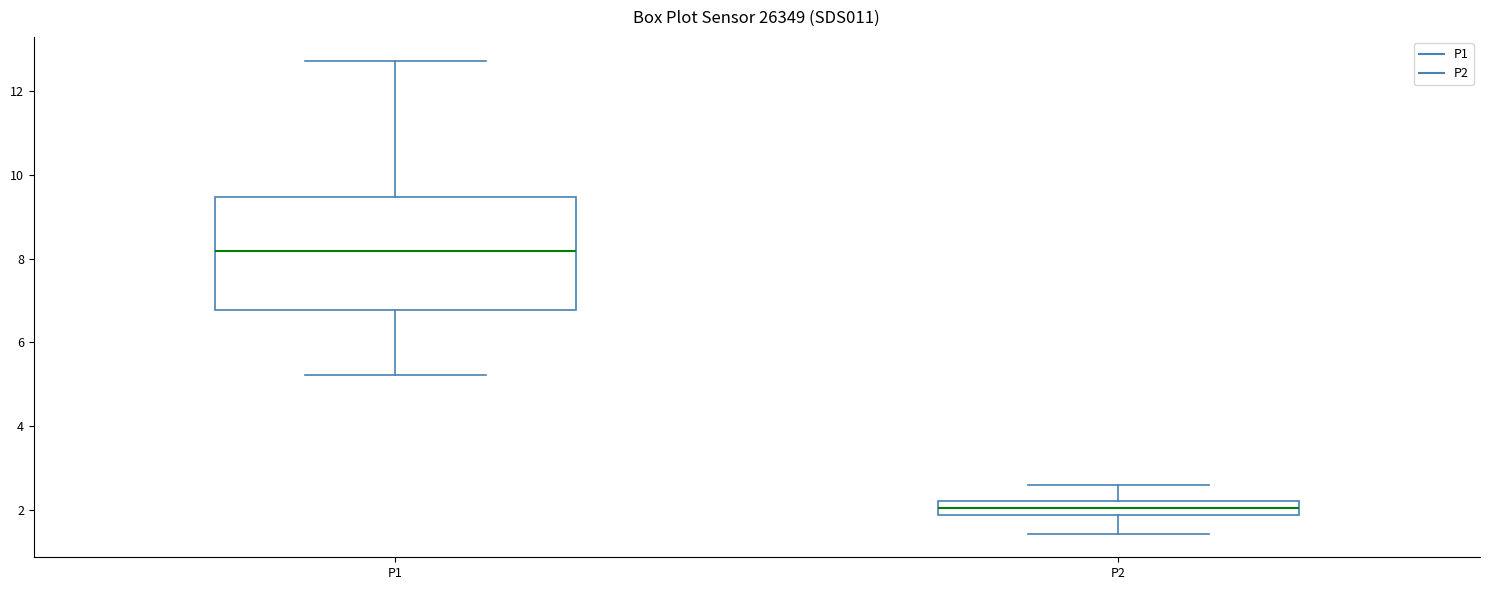

Which box's median line is the lowest?

P2